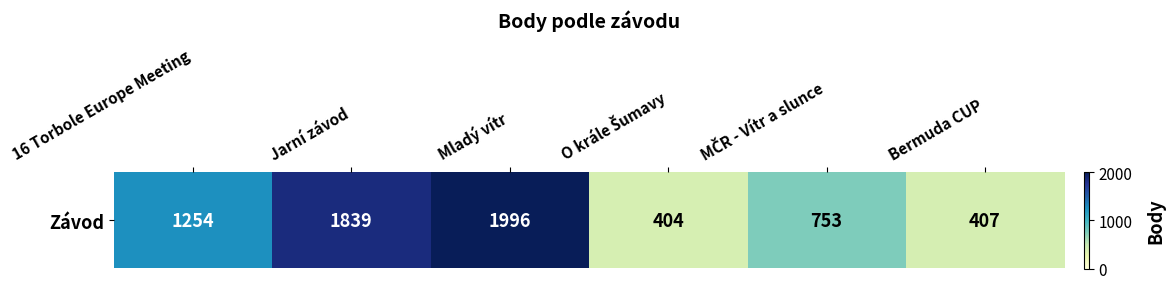

Reading left to right, extract all data points from this chart.

1254	1839	1996	404	753	407